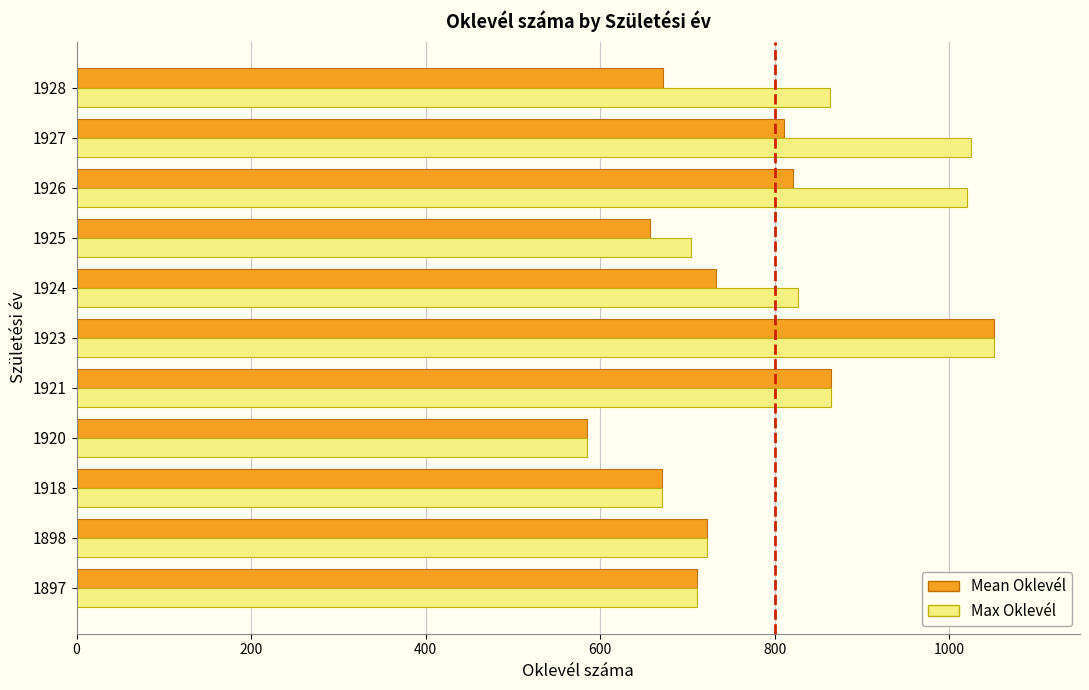

At which category is the sum across all series the highest?

1923